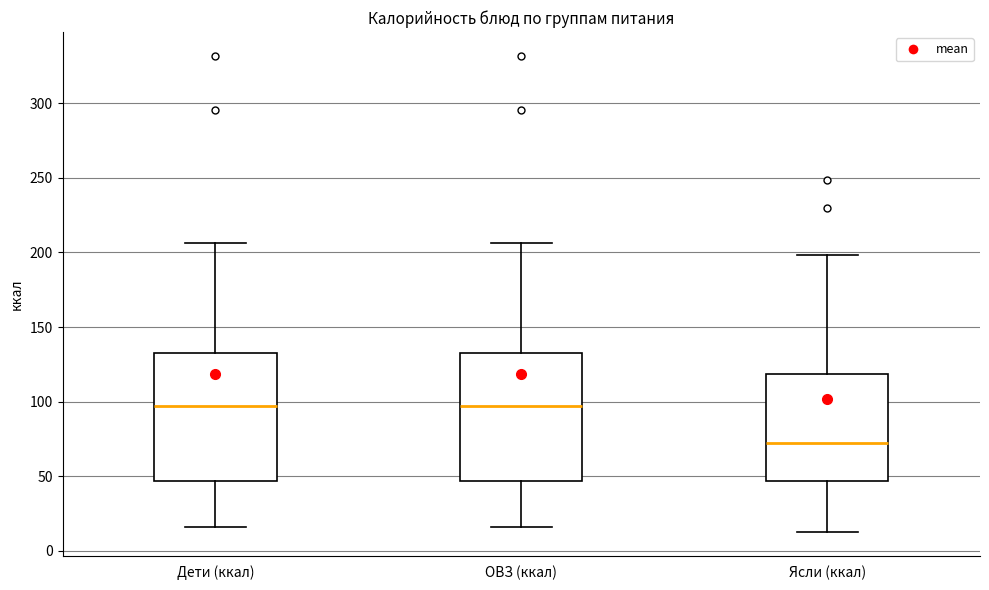

Where does the upper whisker of the box for Ясли (ккал) end on the y-axis? The values are not printed on the chart, so give them approximately, as read against the axis.

200